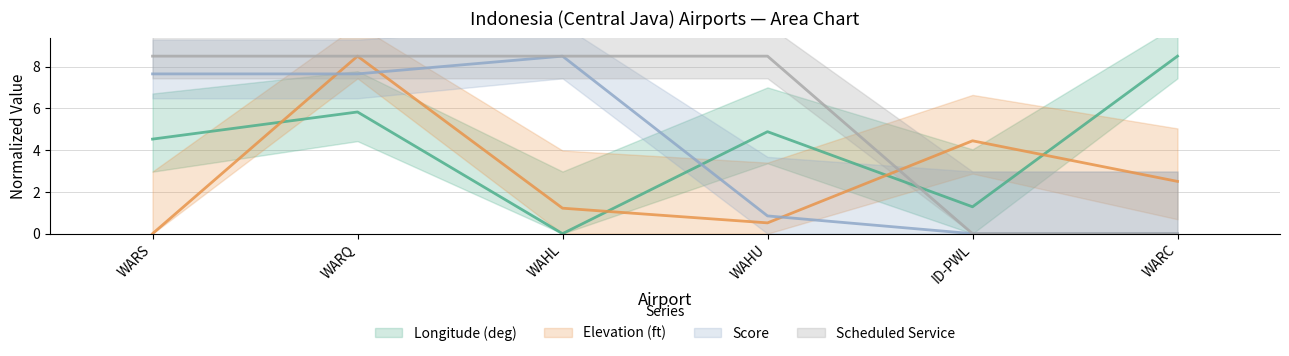

What is the sum of the score values at WARS and WAHL?

16.1